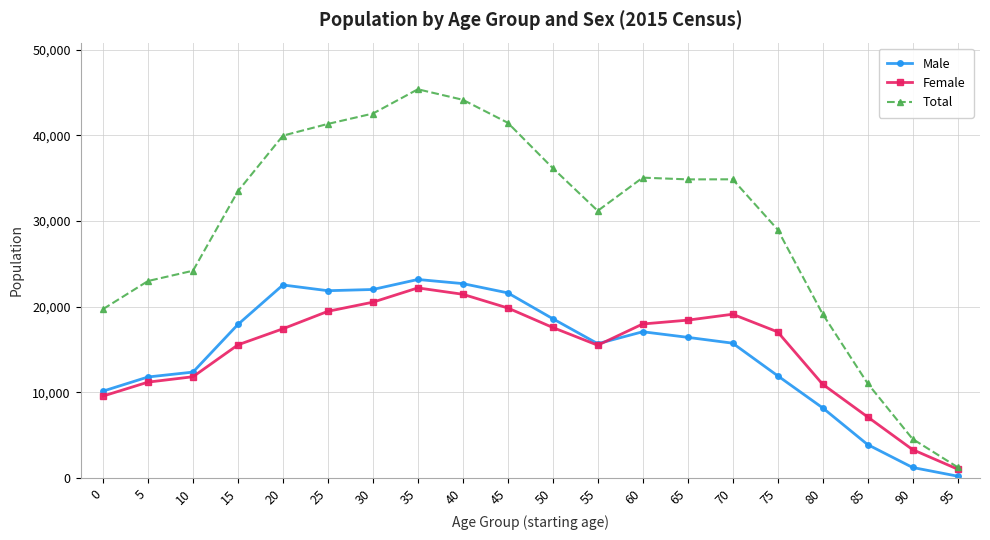

What is the greatest value displayed?

45364